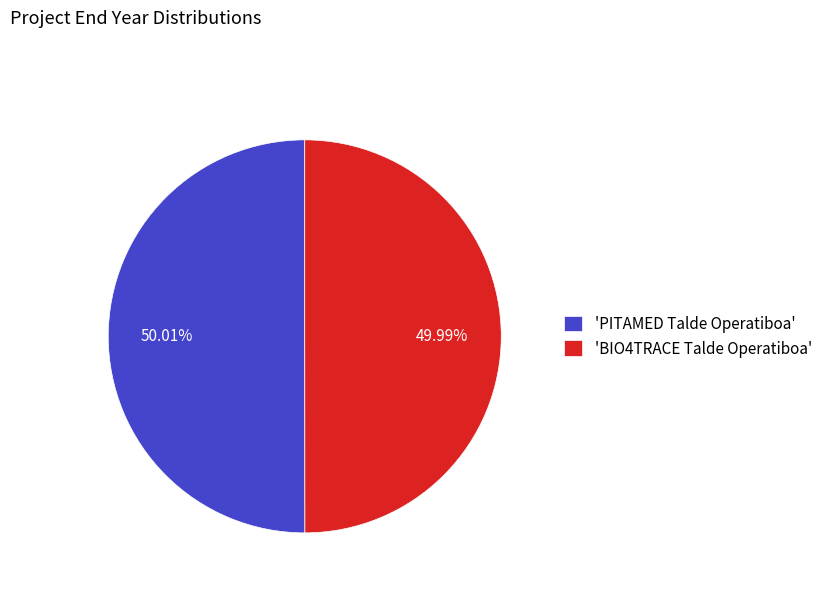

Is there any slice that represents more than half of the pie?

Yes